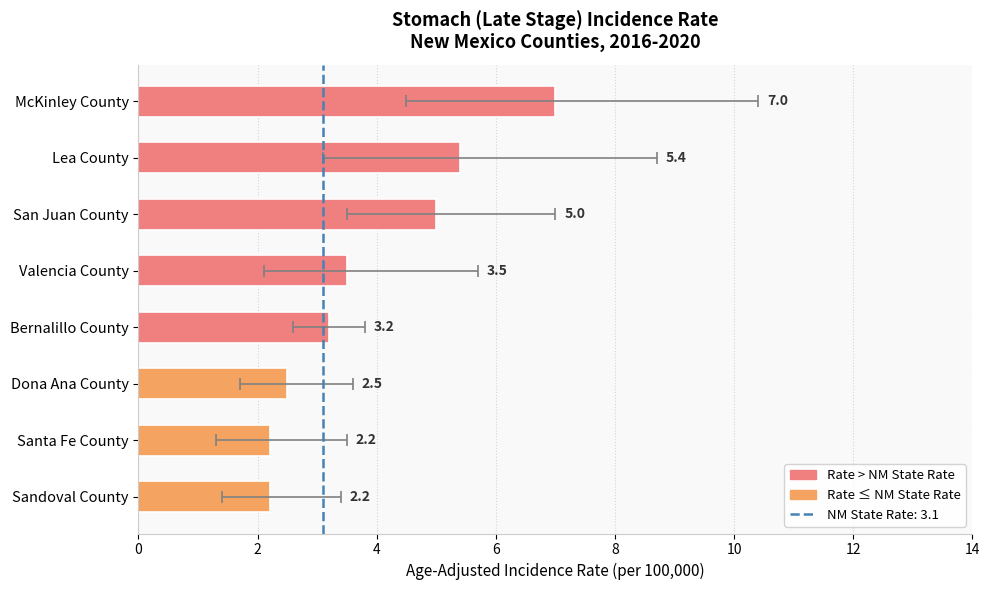

Which has a higher value, Santa Fe County or Valencia County?

Valencia County